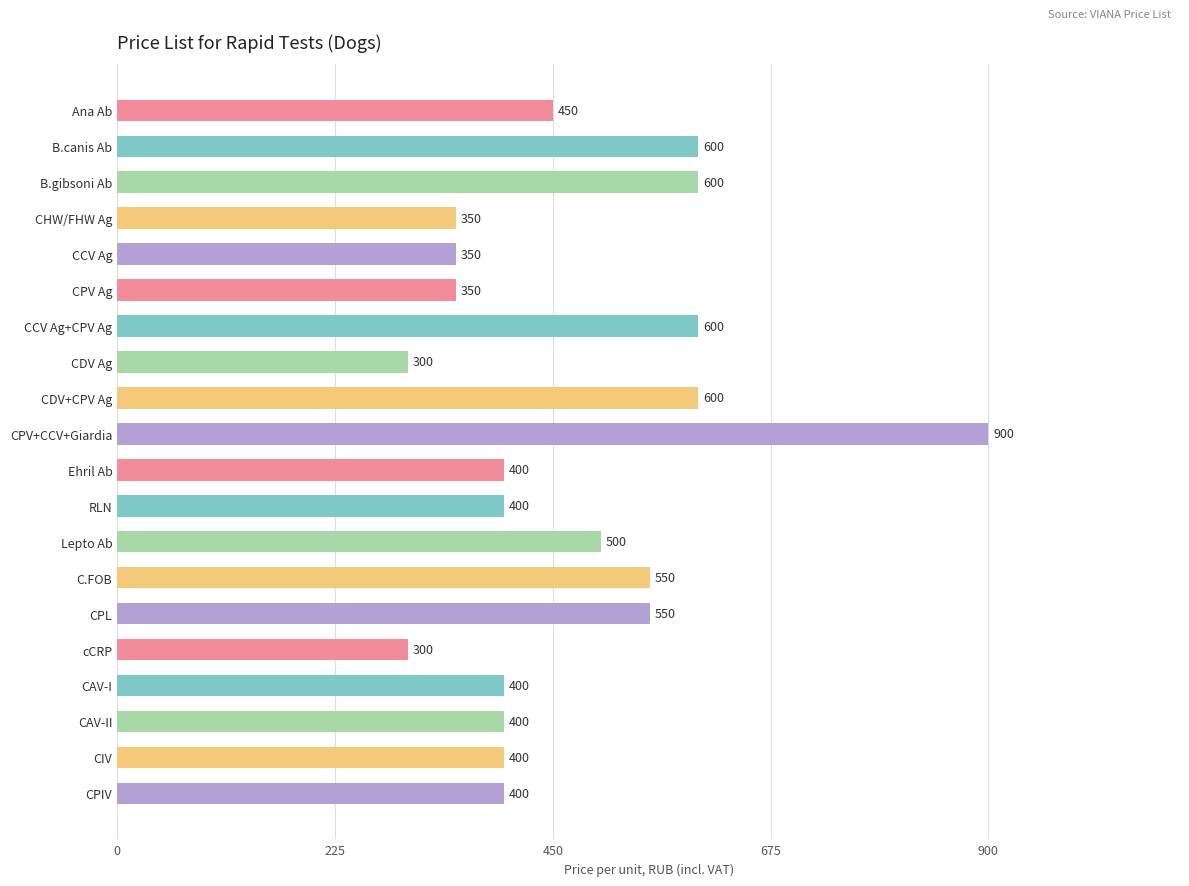

Reading top to bottom, list all the values displayed in this chart.

Ana Ab=450	B.canis Ab=600	B.gibsoni Ab=600	CHW/FHW Ag=350	CCV Ag=350	CPV Ag=350	CCV Ag+CPV Ag=600	CDV Ag=300	CDV+CPV Ag=600	CPV+CCV+Giardia=900	Ehril Ab=400	RLN=400	Lepto Ab=500	C.FOB=550	CPL=550	cCRP=300	CAV-I=400	CAV-II=400	CIV=400	CPIV=400